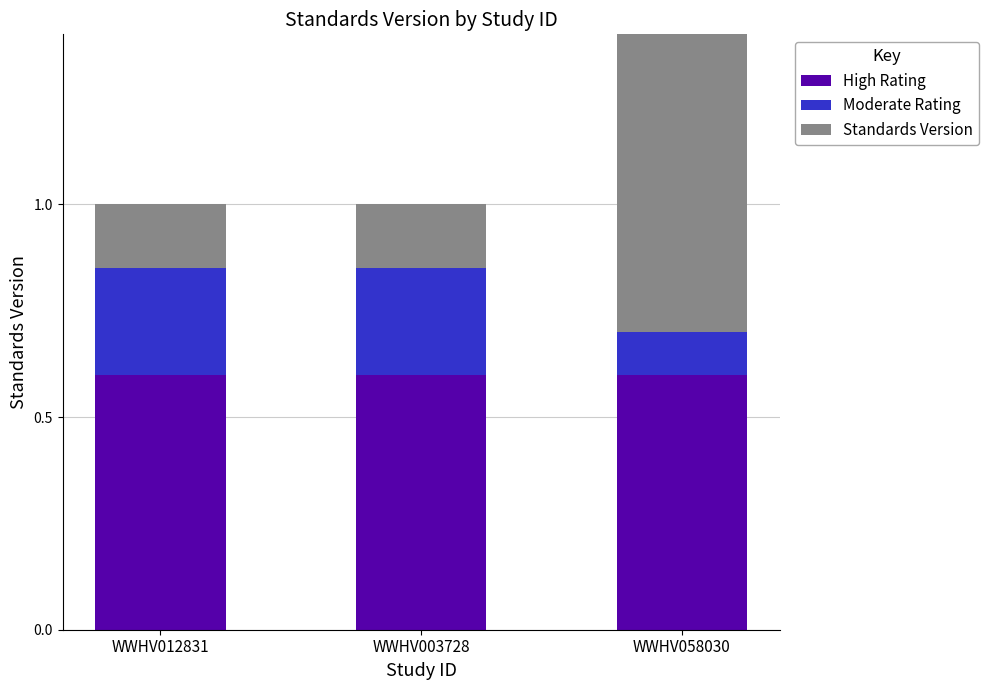

How many Moderate Rating values are between 0 and 1?

3